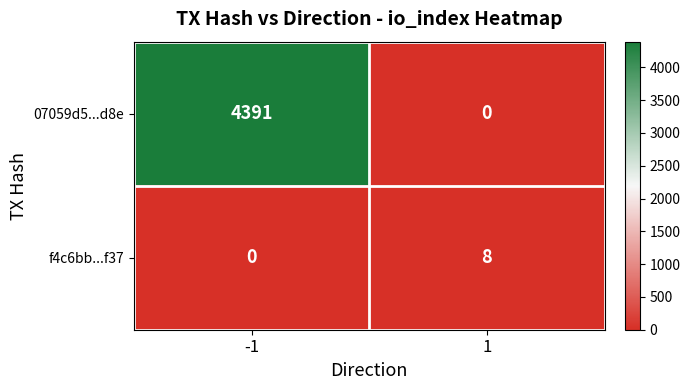

Reading right to left, transcribe all the data shown in this chart.

07059d5...d8e: 0	4391
f4c6bb...f37: 8	0